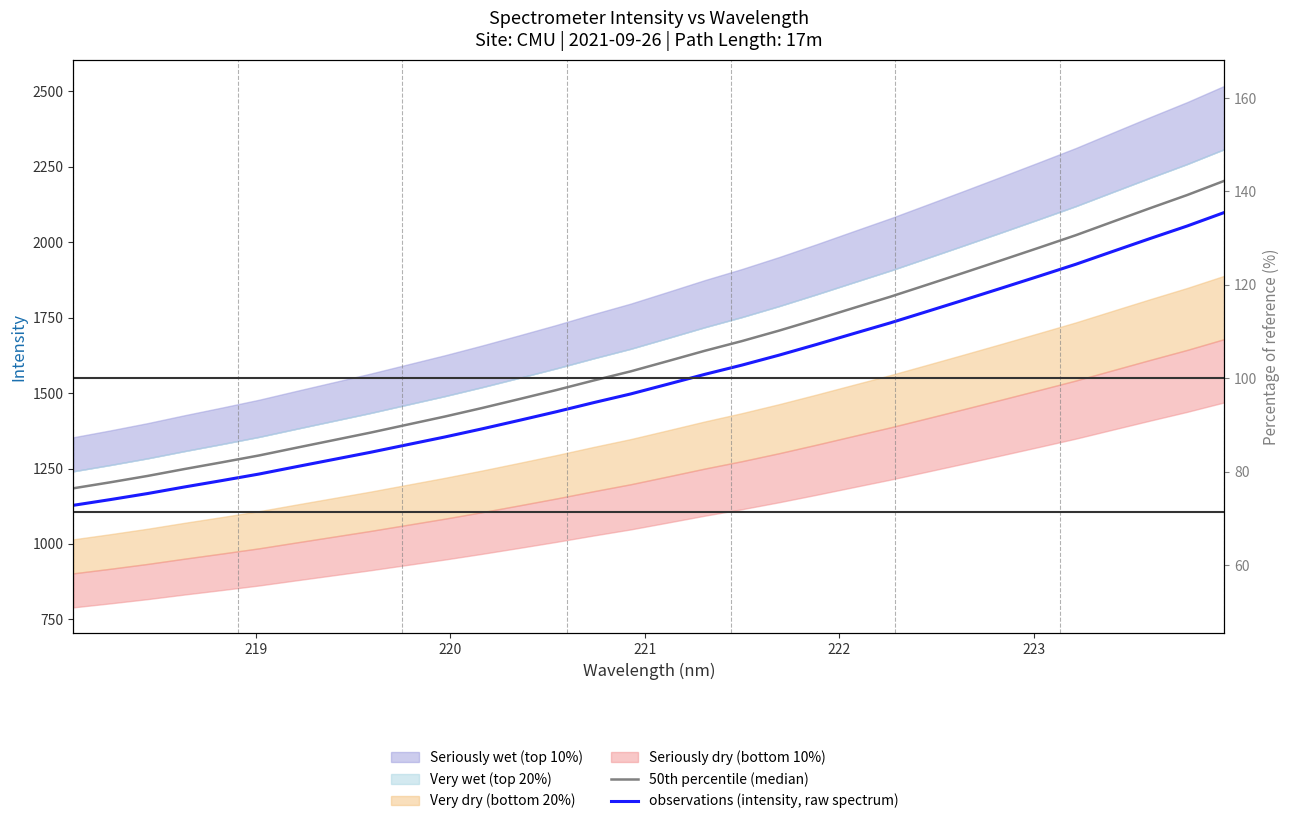

List the series in order of their peak value, lowest first.

observations (intensity, raw spectrum), 50th percentile (median)